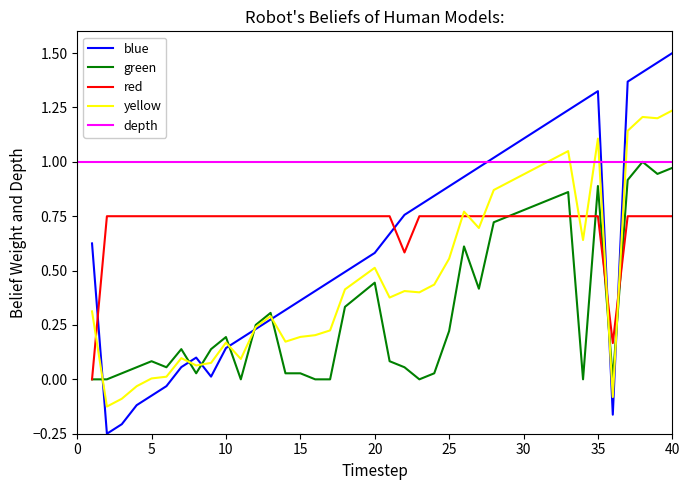

Between 33 and 17, which is larger?

33